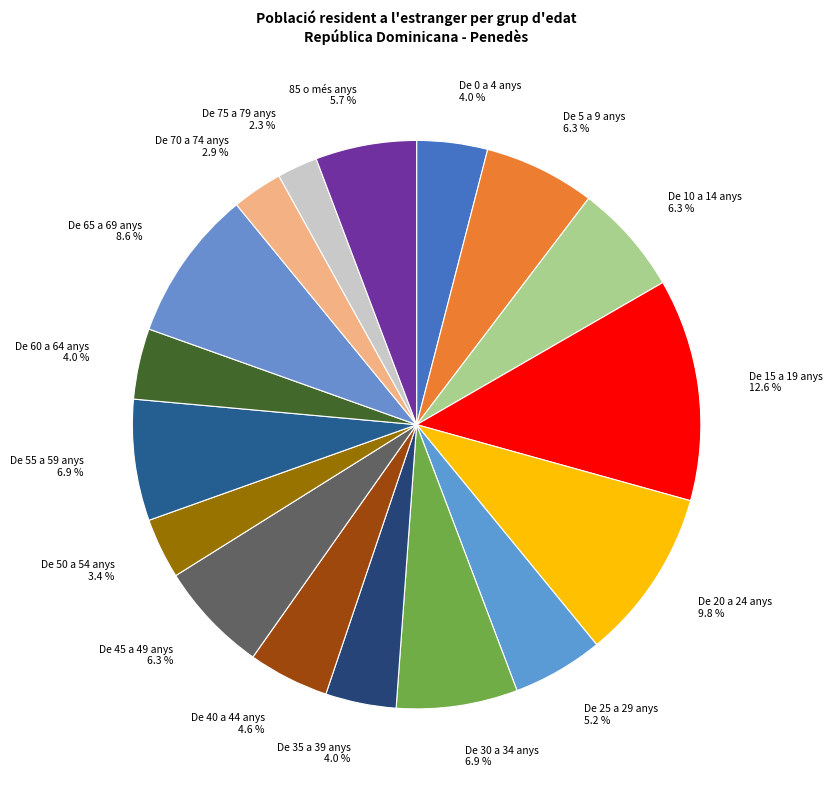

Which category has the biggest portion of the pie?

De 15 a 19 anys